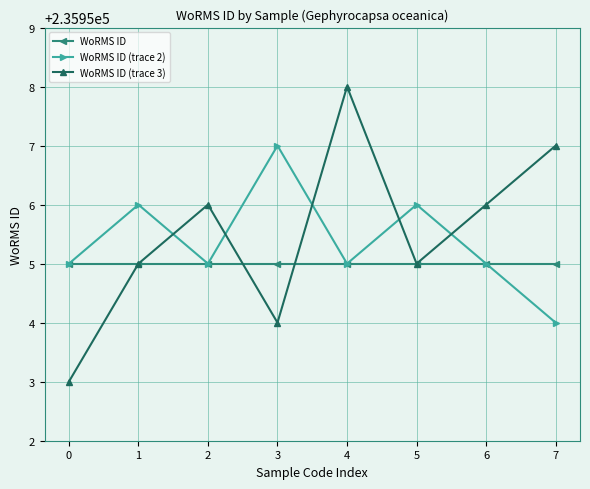

Rank the series by their maximum value, from highest to lowest.

WoRMS ID (trace 3), WoRMS ID (trace 2), WoRMS ID